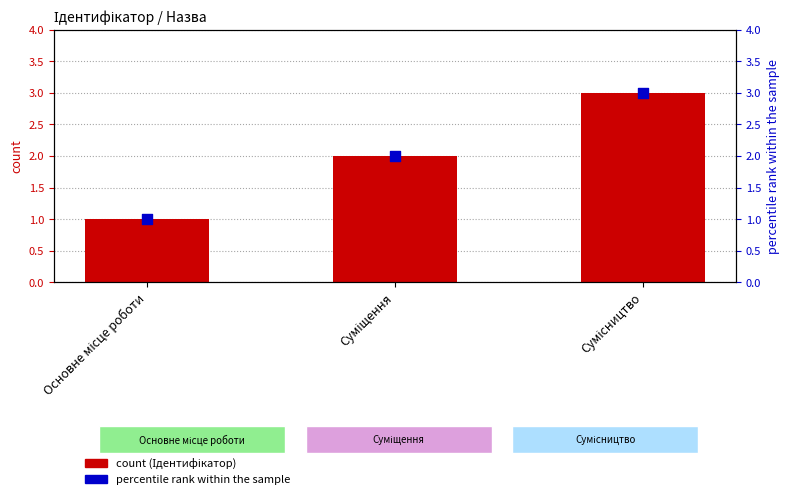

What is the total value across all series at Основне місце роботи?

2